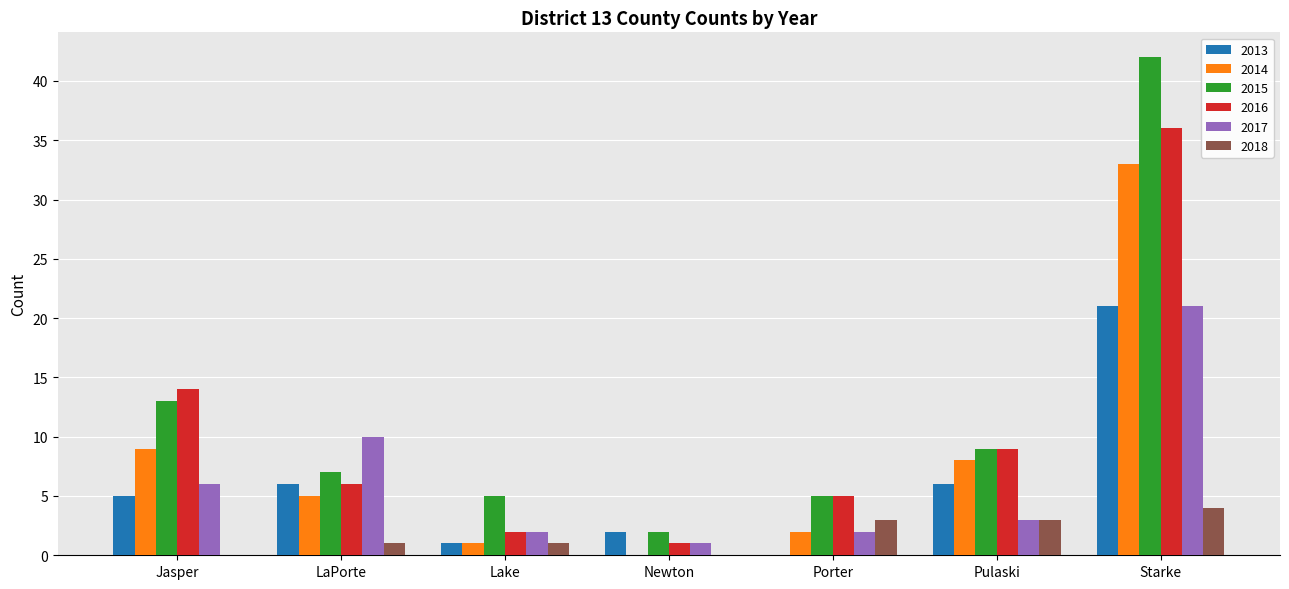

Which category has the highest value across all series?

Starke